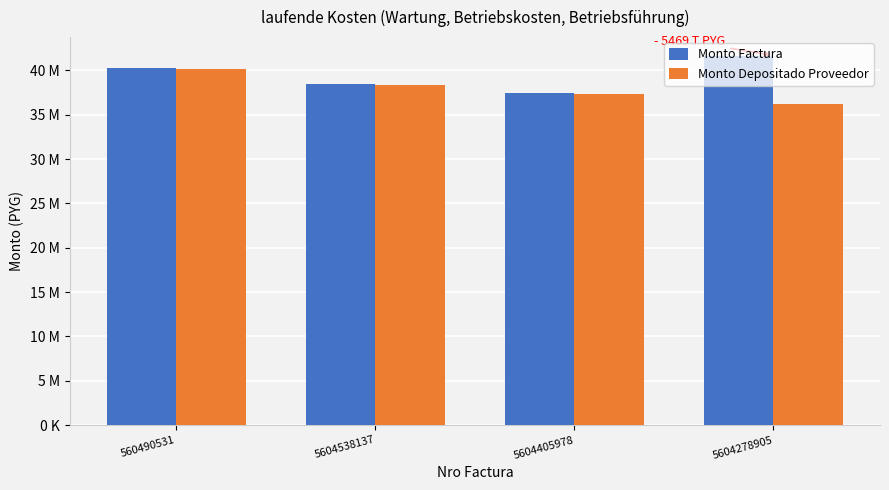

The Monto Depositado Proveedor series shows 57909373 at 560490531. True or false?

False